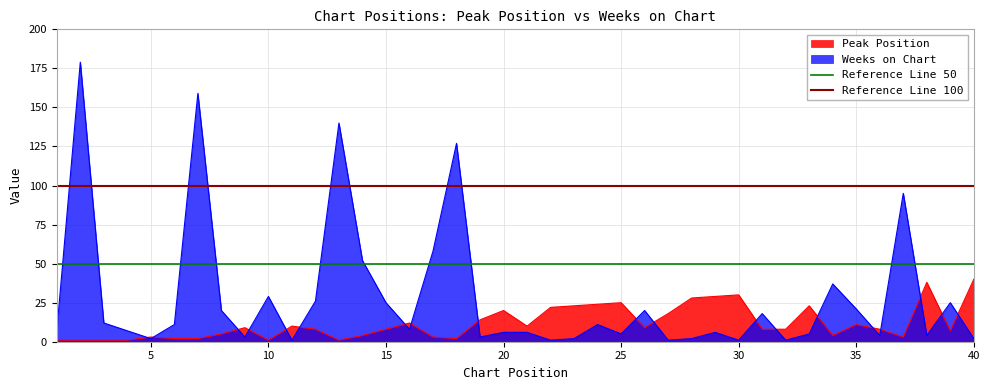

Is it true that Peak Position equals 1 at 10?

True